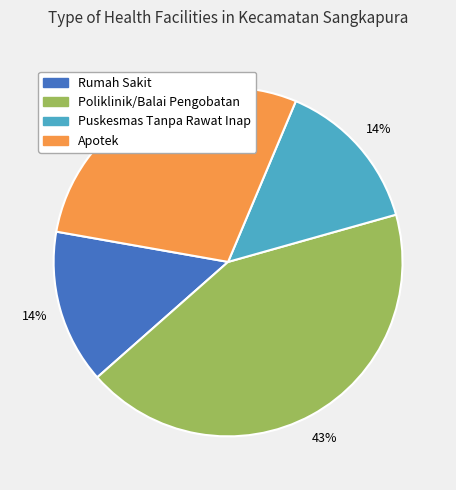

Combined, do Puskesmas Tanpa Rawat Inap and Apotek account for over 50%?

No